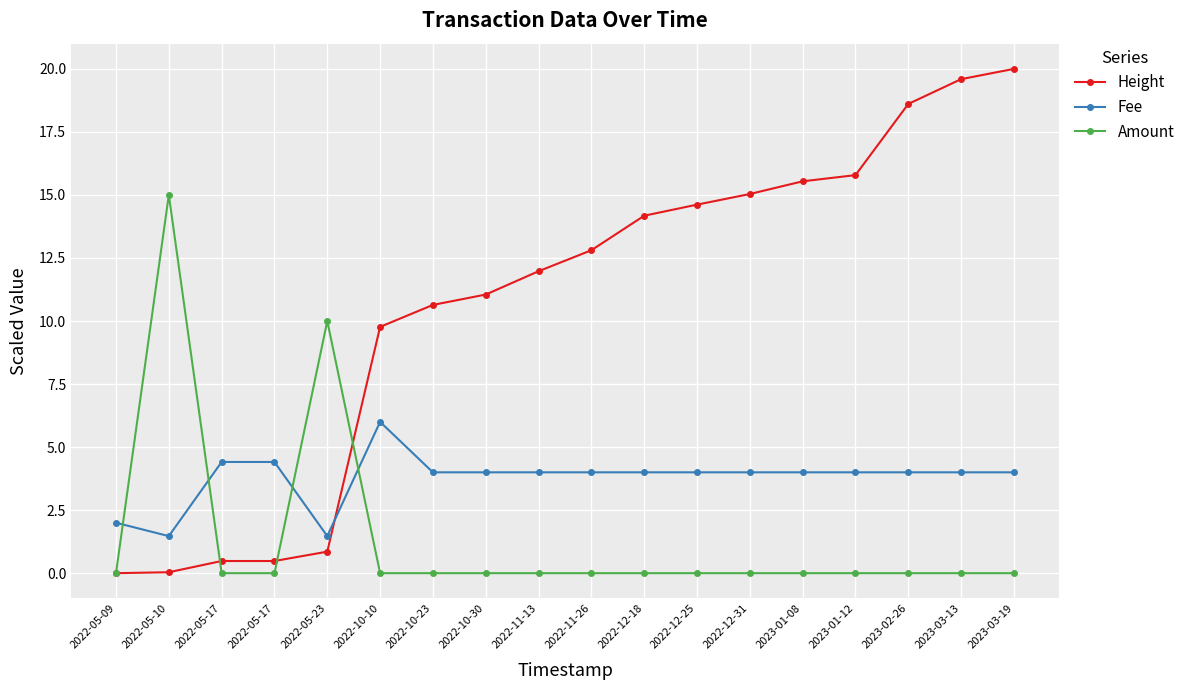

Is this an area chart (filled region under the line)?

No